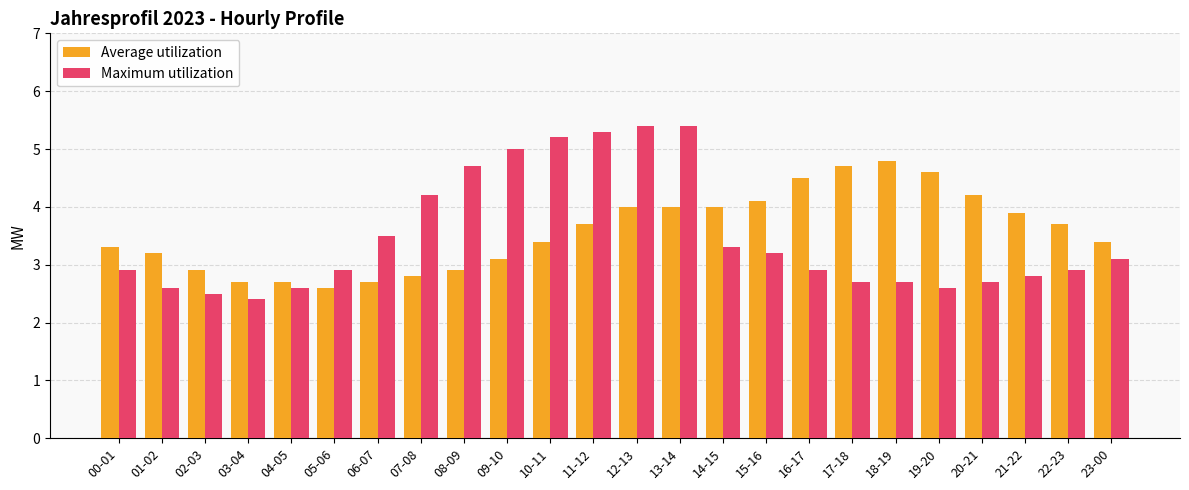

True or false: Maximum utilization has a value of 0.9 at 22-23.

False